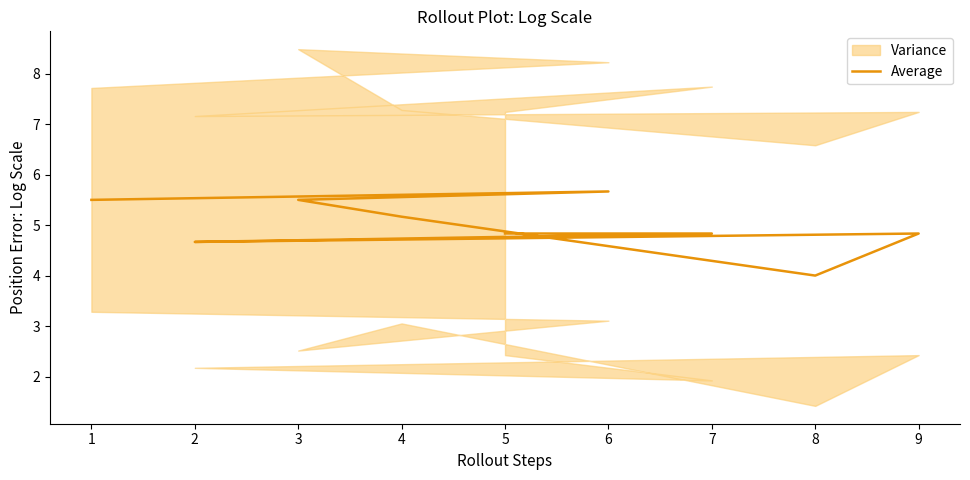

How many data points are above 4?

8